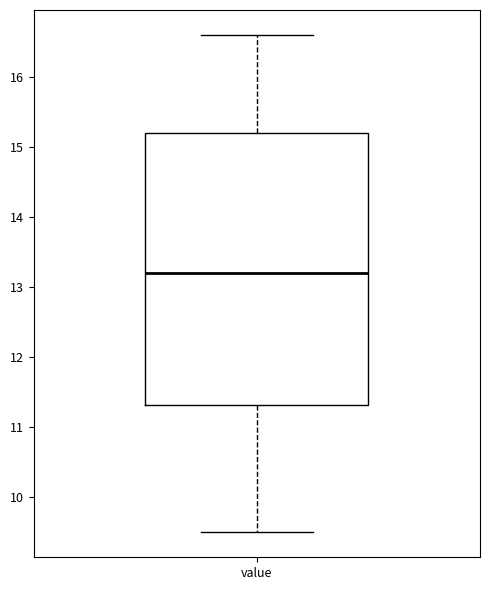

Transcribe this box plot: give where the median line is, the range the box spans, and where the two whiskers end, as read against the y-axis. The values are not printed on the chart, so give them approximately, as read against the axis.

median 13.2, box 11.3 to 15.2, whiskers 9.5 to 16.6